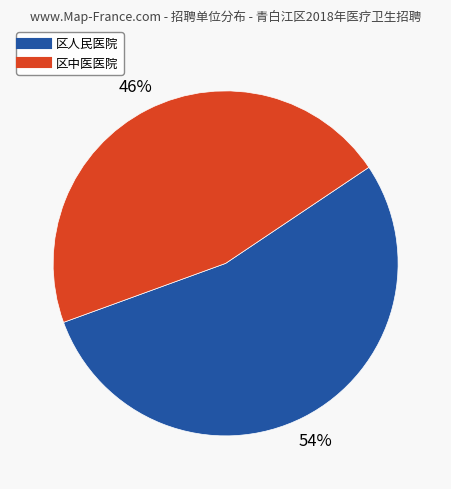

Combined, do 区人民医院 and 区中医医院 account for over 50%?

Yes